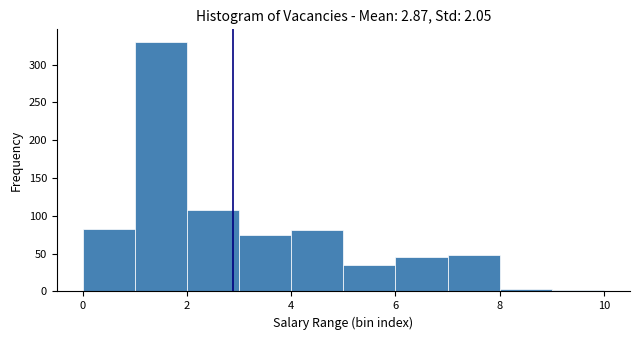

Which range on the x-axis has the tallest bar?

1 to 2